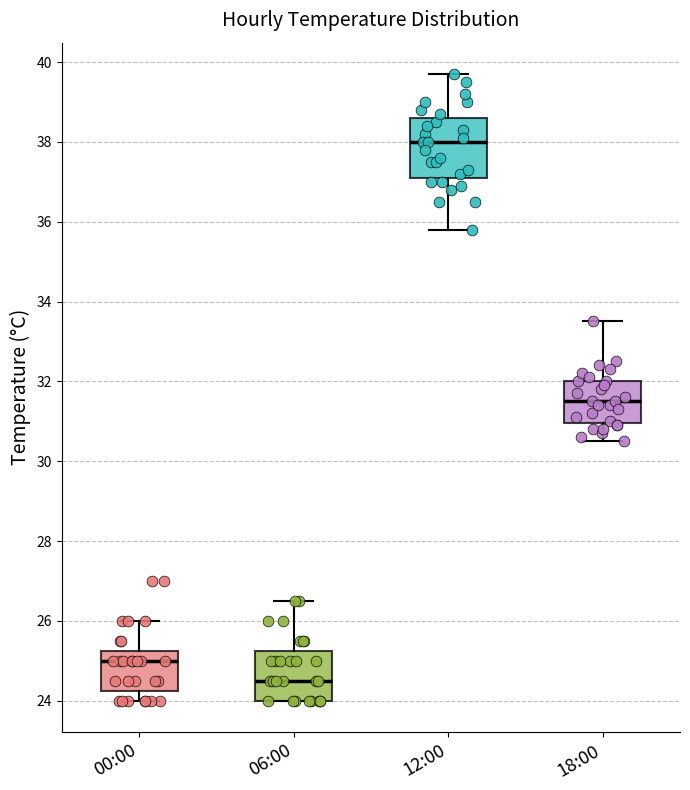

Reading left to right, read every box against the y-axis: the position of its median line, the range the box covers, and the ends of its whiskers. The values are not printed on the chart, so give them approximately, as read against the axis.

00:00: median 25.0, box 24.2 to 25.2, whiskers 24.0 to 26.0
06:00: median 24.6, box 24.0 to 25.2, whiskers 24.0 to 26.6
12:00: median 38.0, box 37.2 to 38.6, whiskers 35.8 to 39.8
18:00: median 31.6, box 31.0 to 32.0, whiskers 30.6 to 33.6